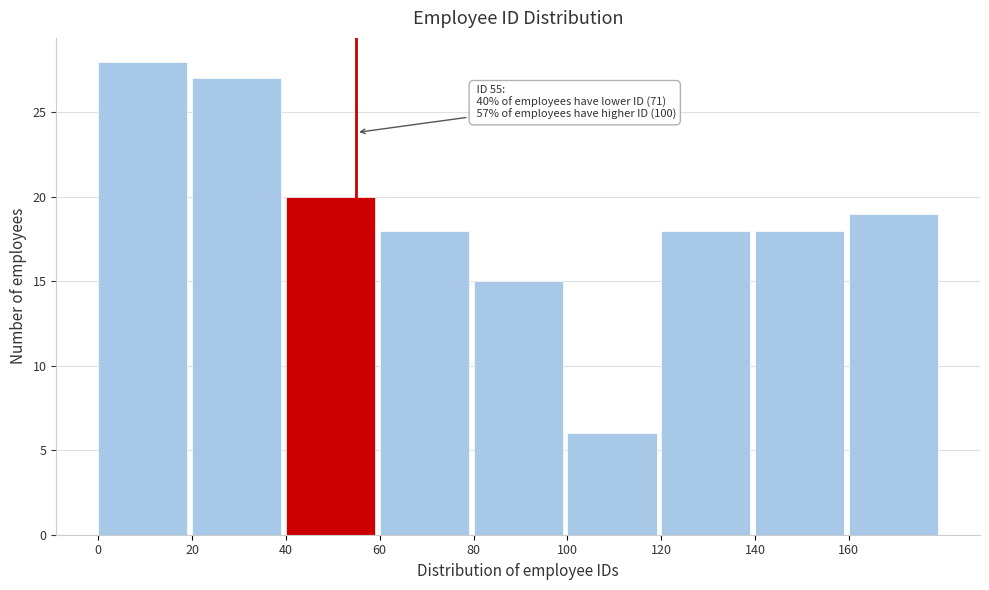

Over which range of the x-axis is the bar tallest?

0 to 20